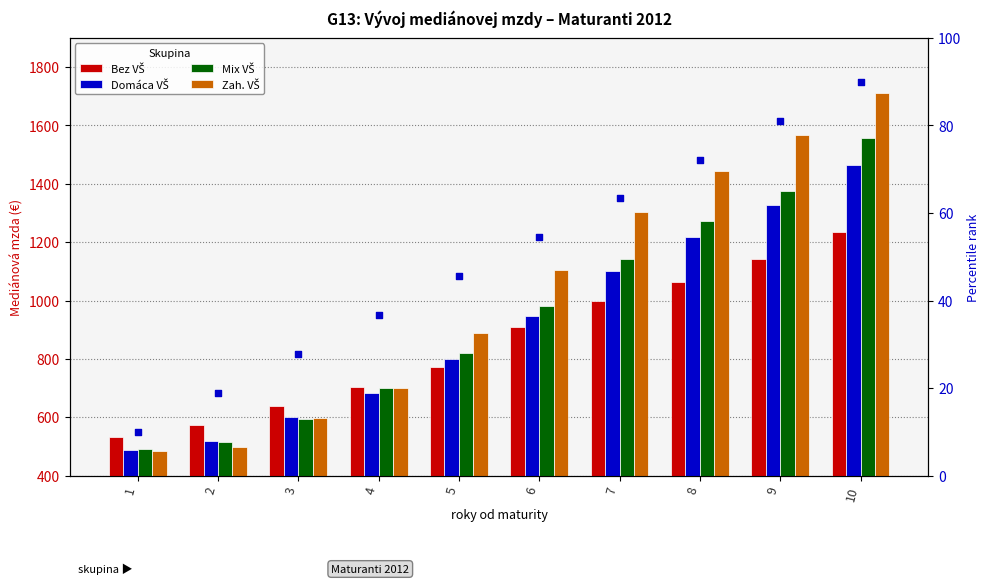

At which category is the sum across all series the highest?

10